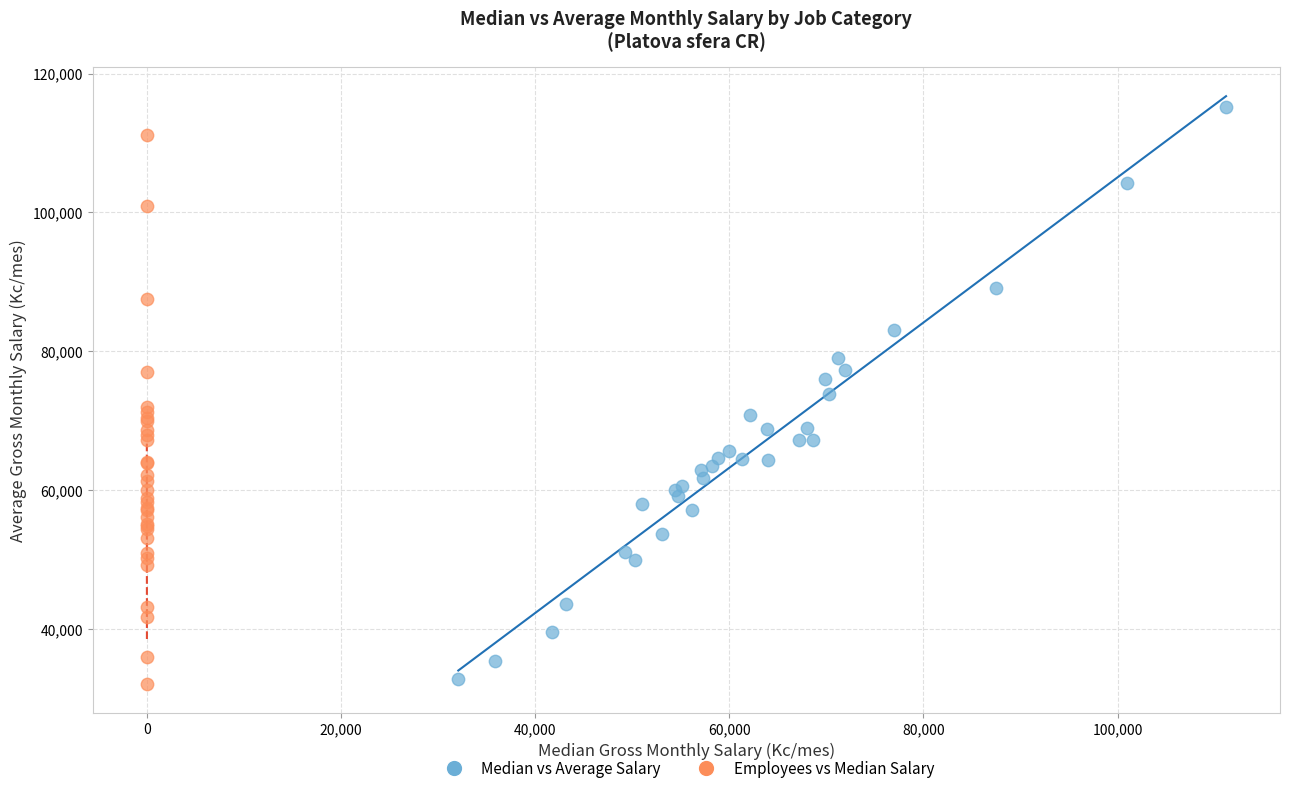

Which series has the widest spread of Y values?

Median vs Average Salary